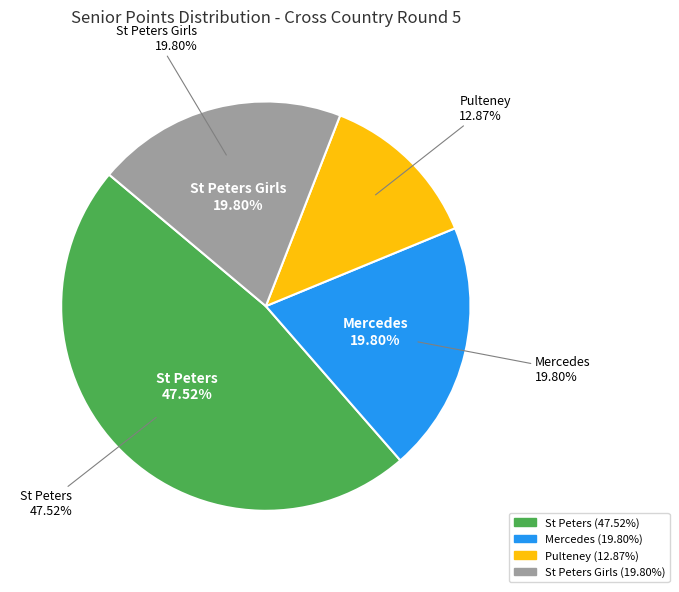

To the nearest percent, what is the average slice percentage?

25%